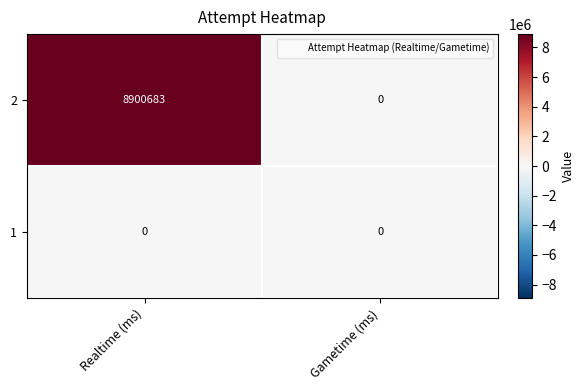

What is the maximum value shown in the chart?

8900683